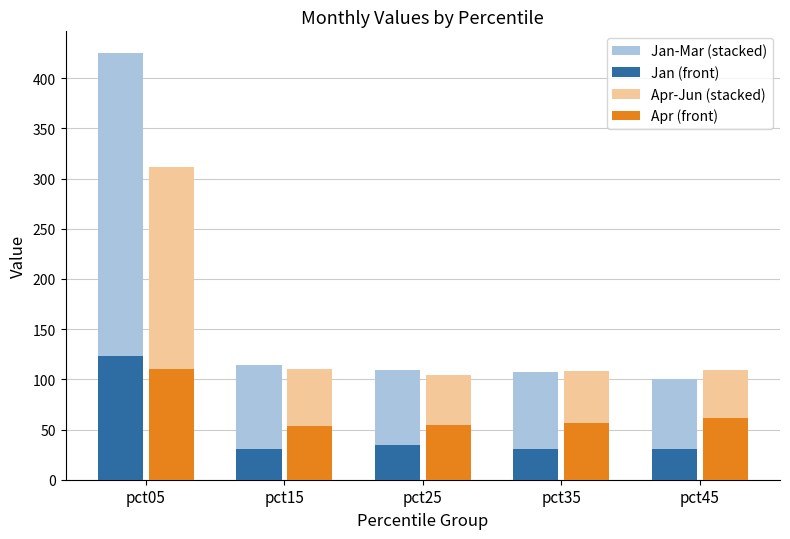

At which category is the sum across all series the highest?

pct05